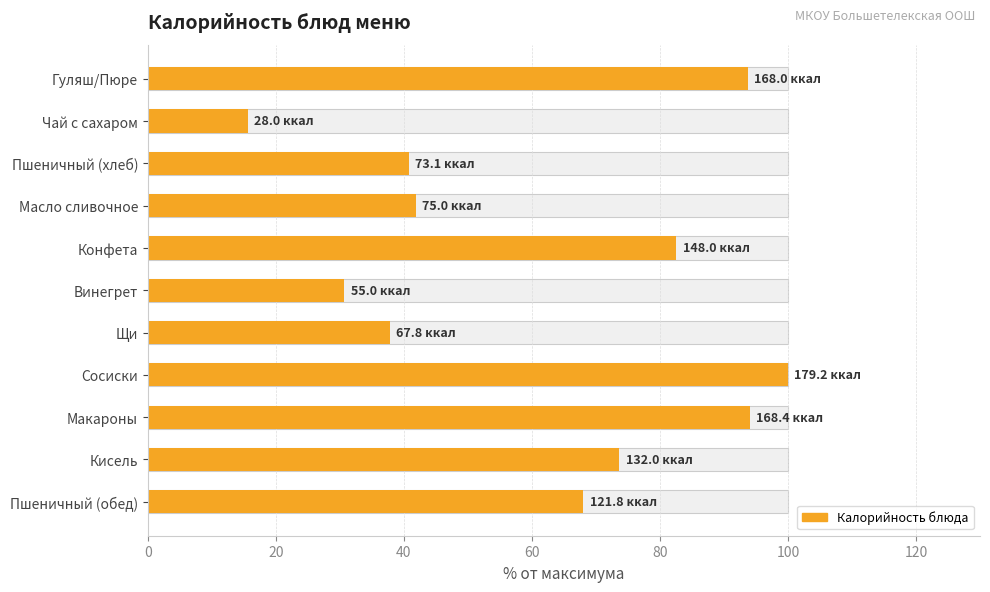

Reading left to right, transcribe all the data shown in this chart.

93.8	15.6	40.8	41.9	82.6	30.7	37.8	100.0	94.0	73.7	68.0